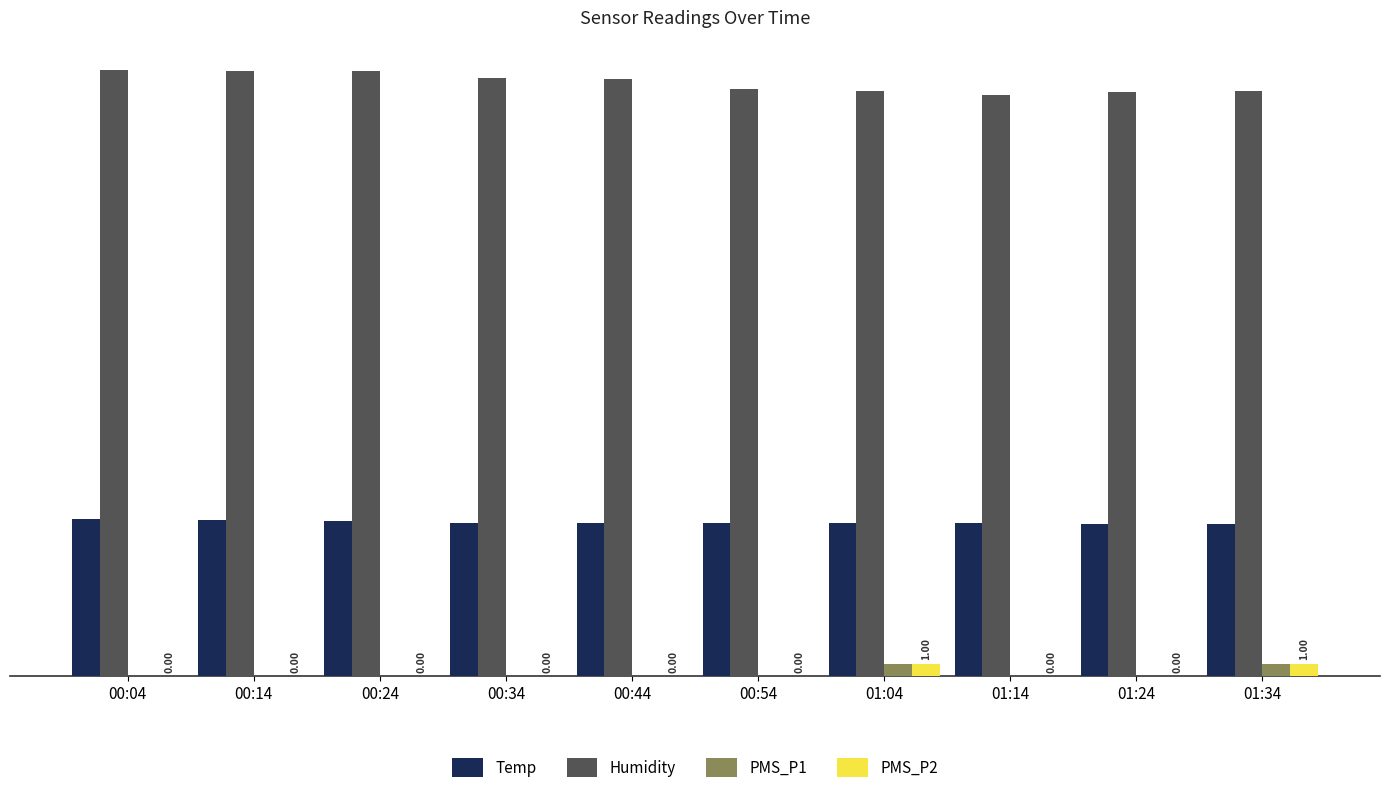

Is it true that Humidity equals 82.4 at 00:44?

False